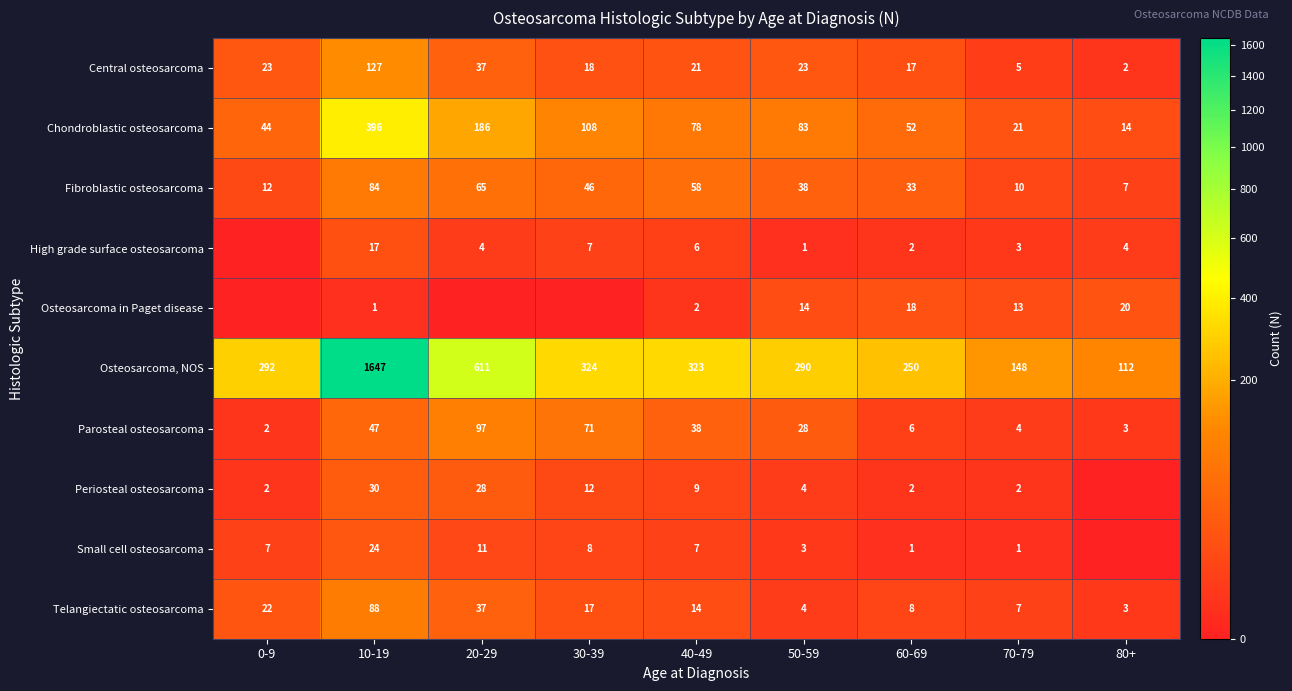

What value does the Fibroblastic osteosarcoma series have at 0-9?

12